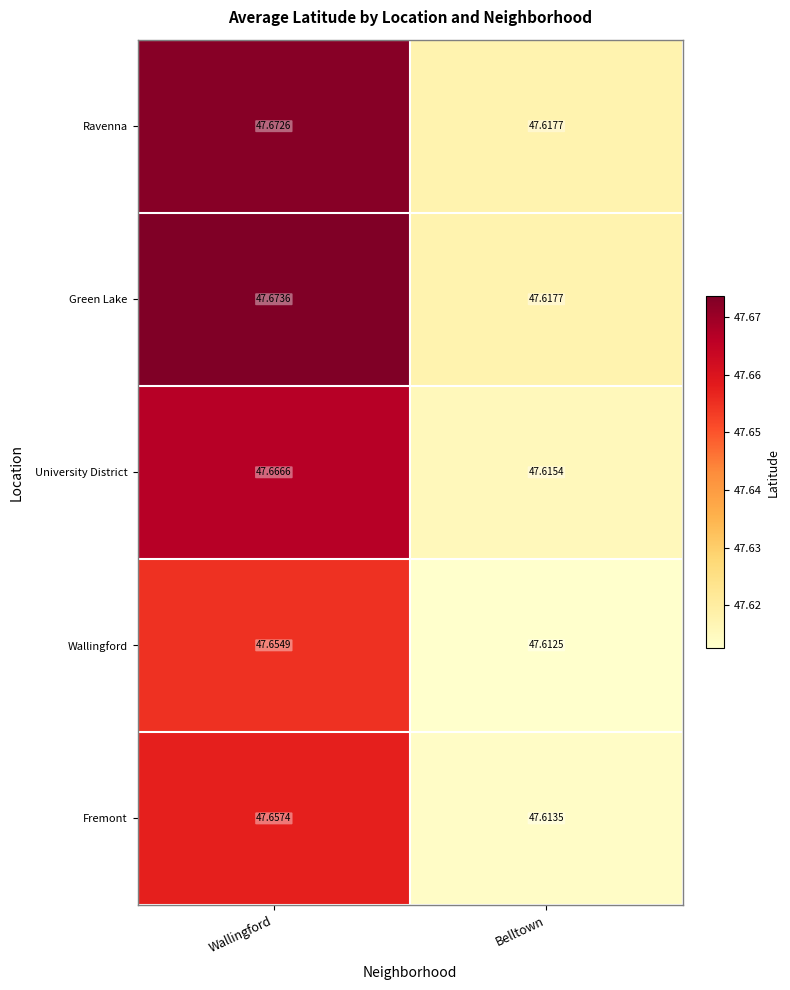

Rank the series by their maximum value, from lowest to highest.

Wallingford, Fremont, University District, Ravenna, Green Lake